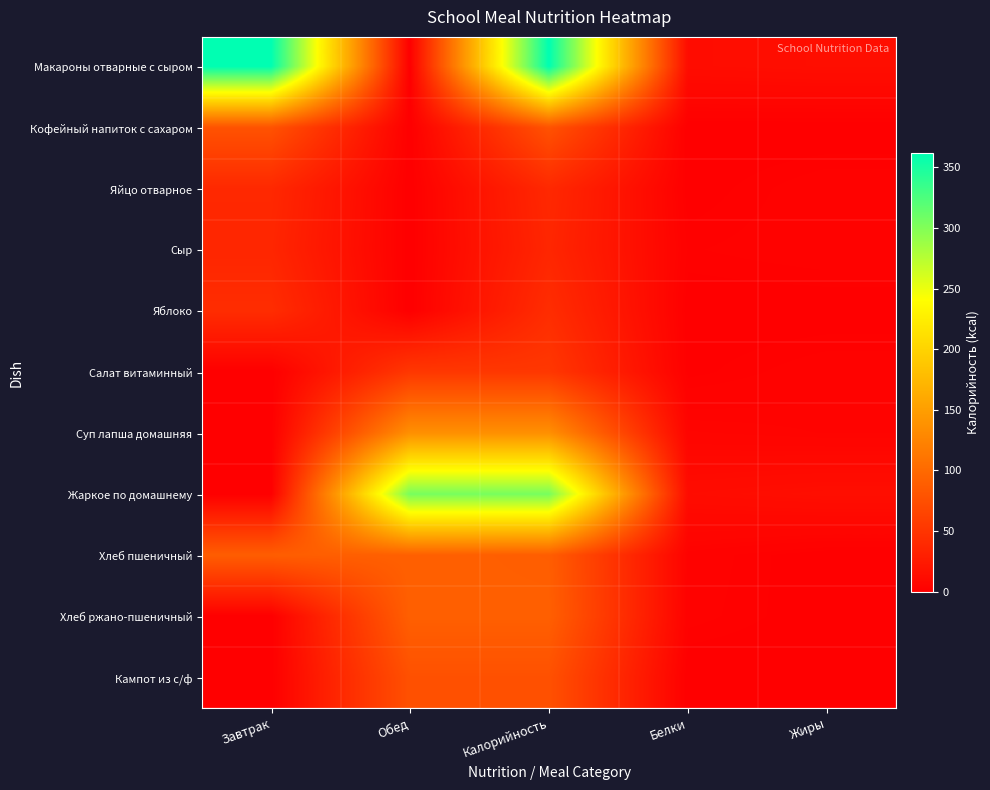

How many data points does each series have?

5